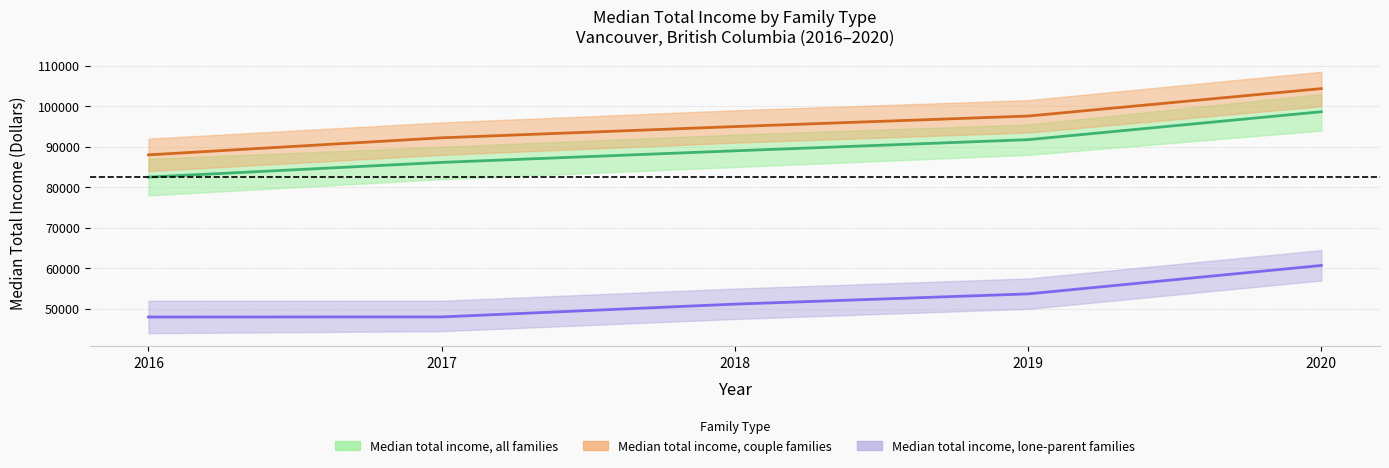

Which series has the largest total across all categories?

Median total income, couple families